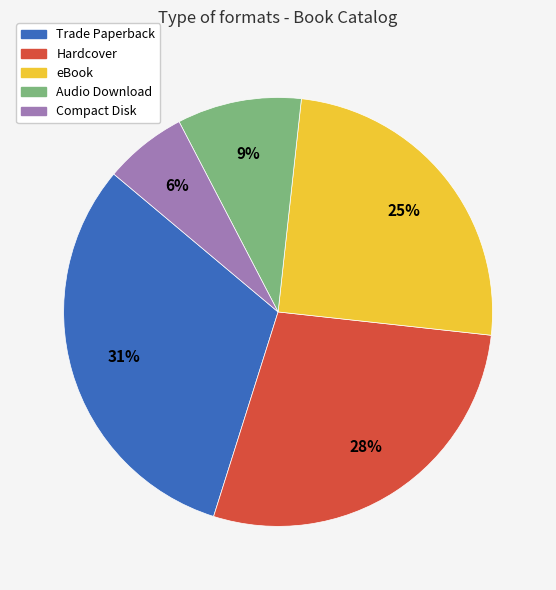

Between Hardcover and Compact Disk, which is larger?

Hardcover